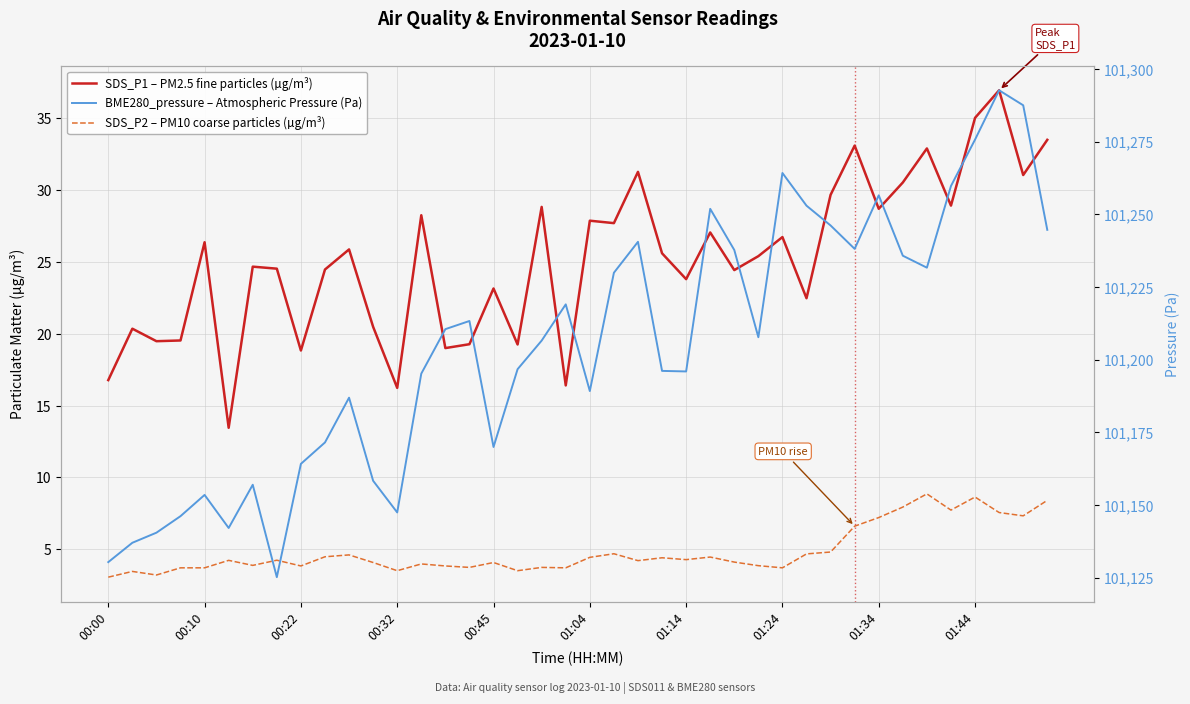

True or false: SDS_P2 – PM10 coarse particles (µg/m³) and SDS_P1 – PM2.5 fine particles (µg/m³) cross at least once.

False